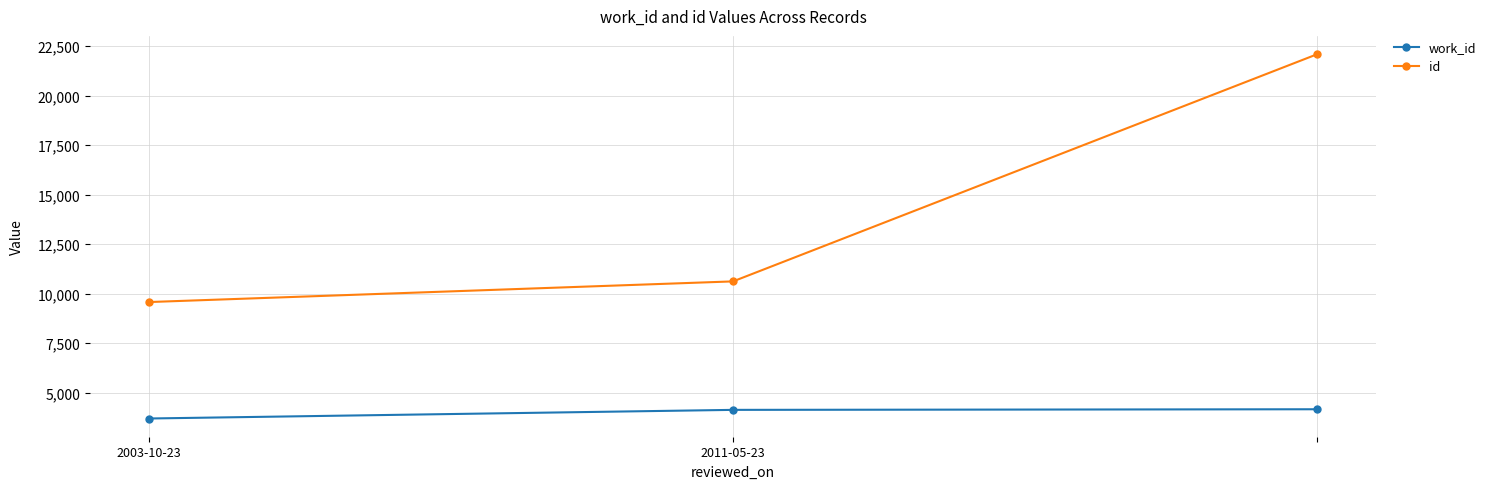

Which series has the largest total across all categories?

id